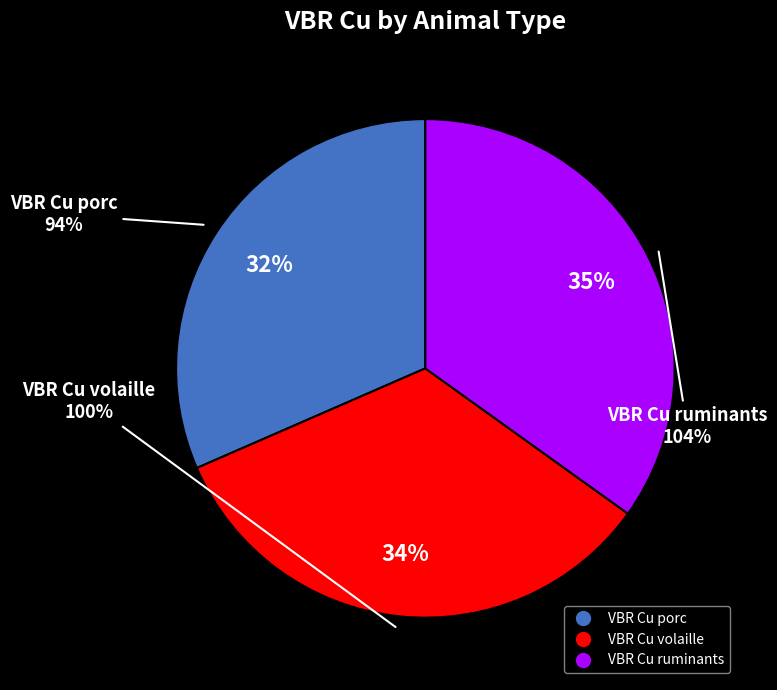

What is the largest slice in the pie chart?

VBR Cu ruminants